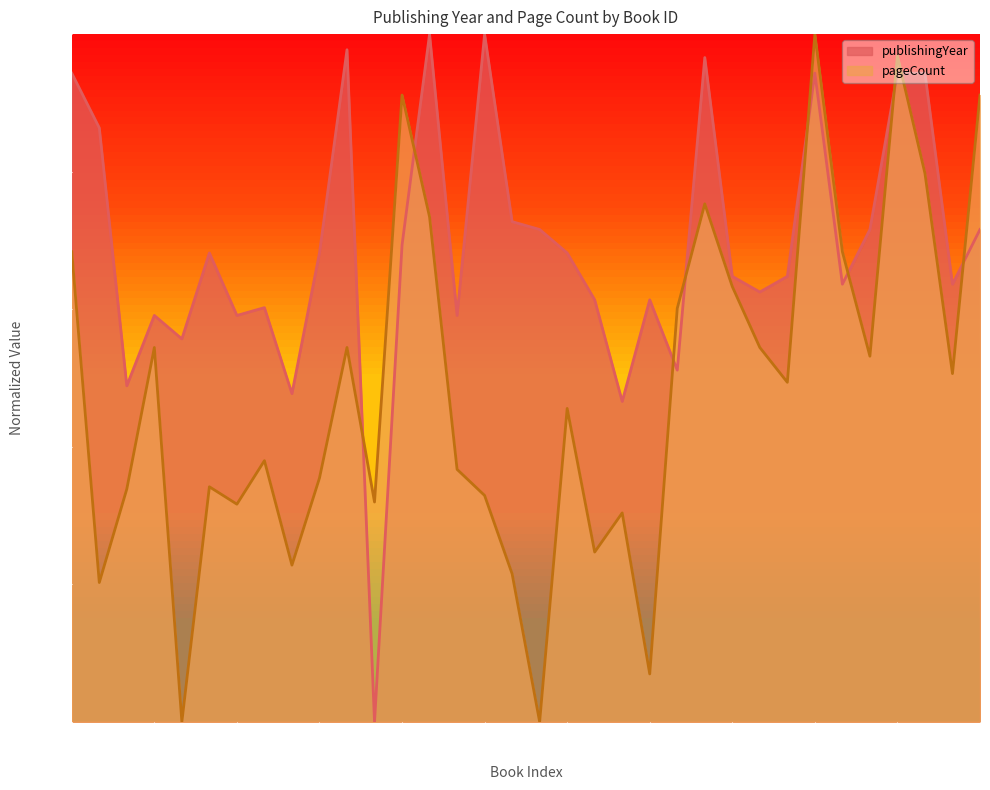

Between 108 and 1074, which is larger?

108